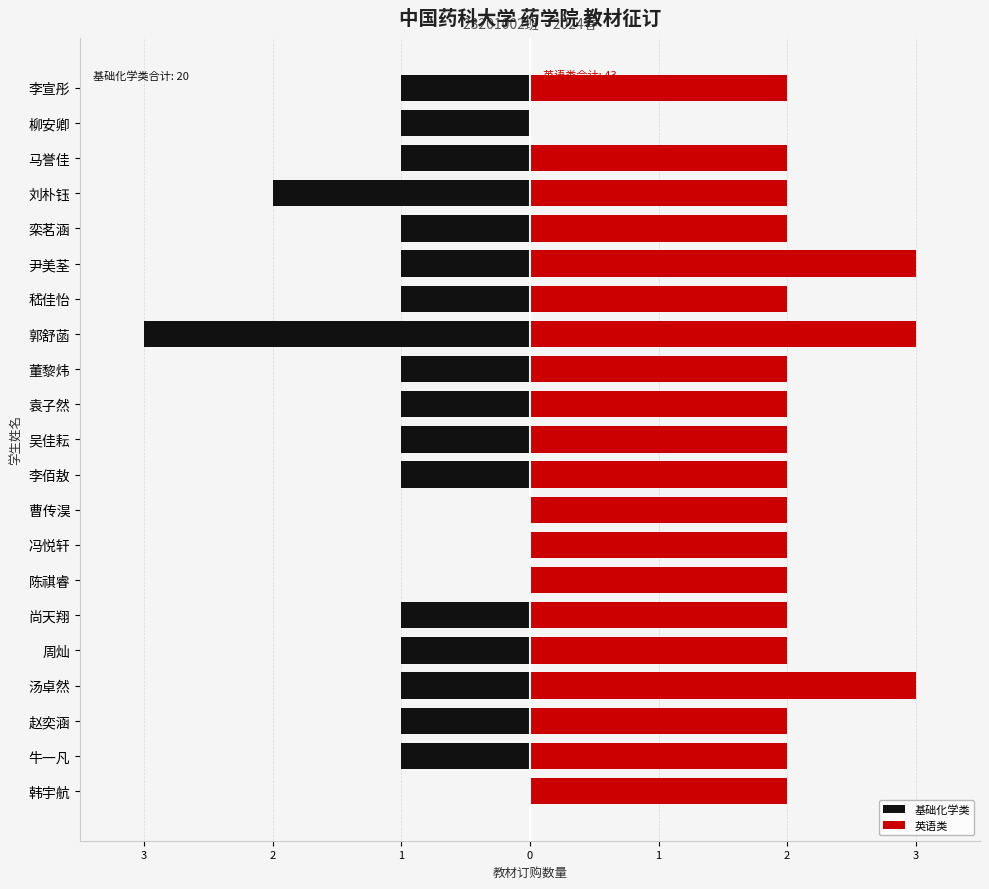

What is the minimum value shown in the chart?

-3